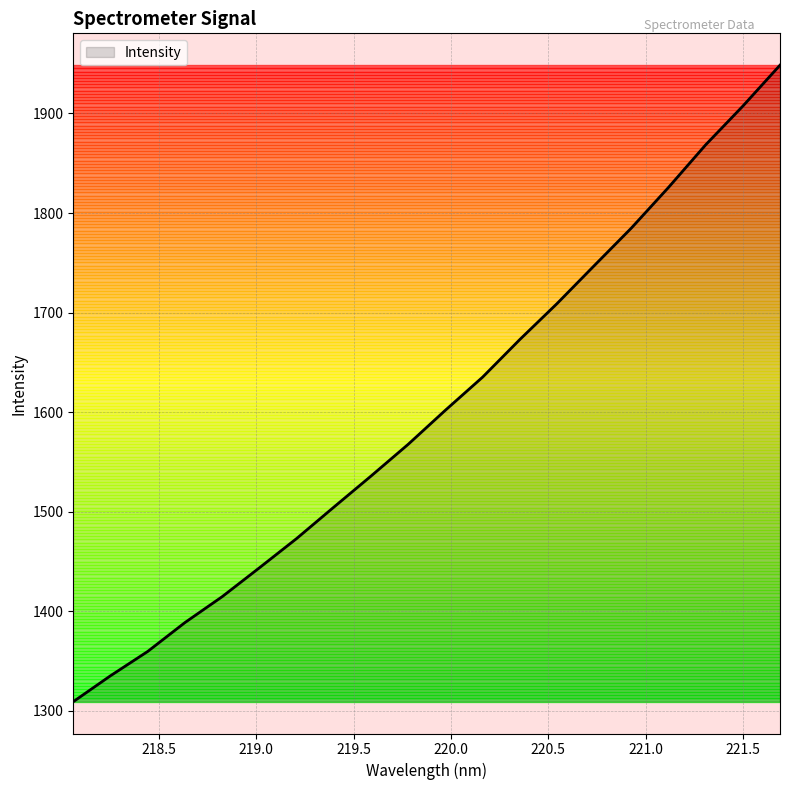

What is the difference between the maximum and minimum values?

639.2